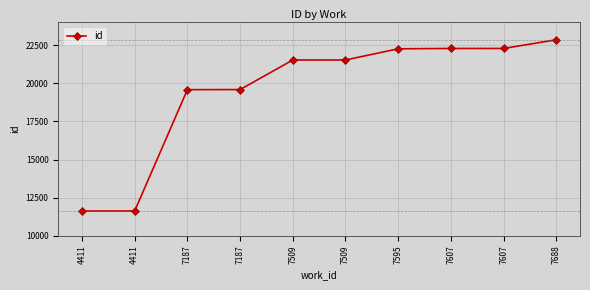

What is the difference between the maximum and second lowest values?

11210